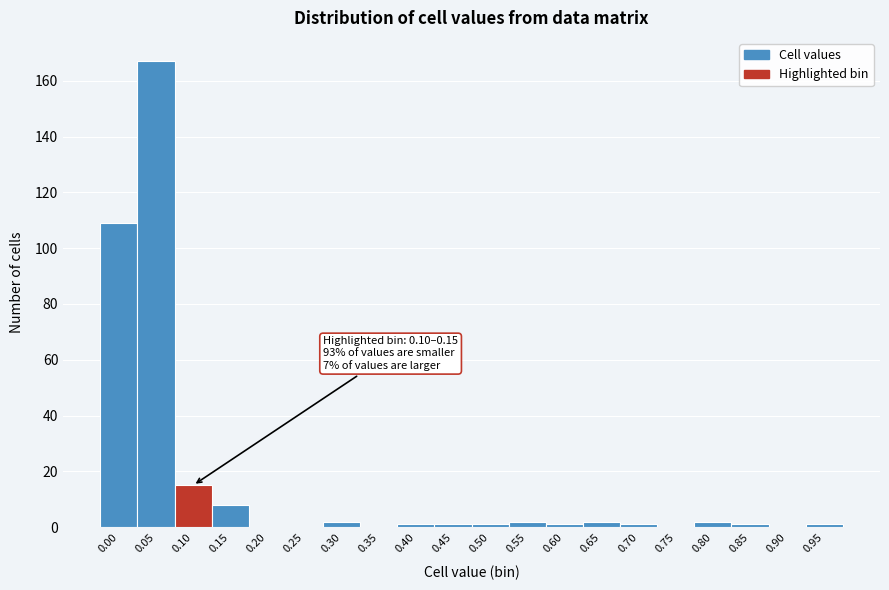

Reading left to right, extract all data points from this chart.

0.00=109	0.05=167	0.10=15	0.15=8	0.20=0	0.25=0	0.30=2	0.35=0	0.40=1	0.45=1	0.50=1	0.55=2	0.60=1	0.65=2	0.70=1	0.75=0	0.80=2	0.85=1	0.90=0	0.95=1